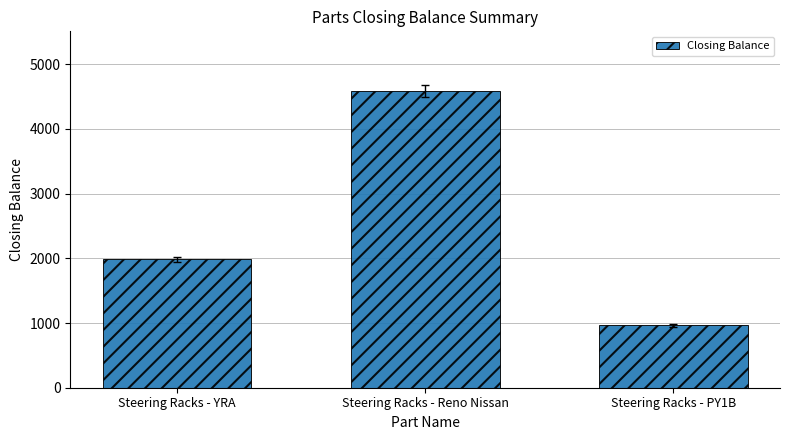

What is the value of the 2nd bar from the left?

4590